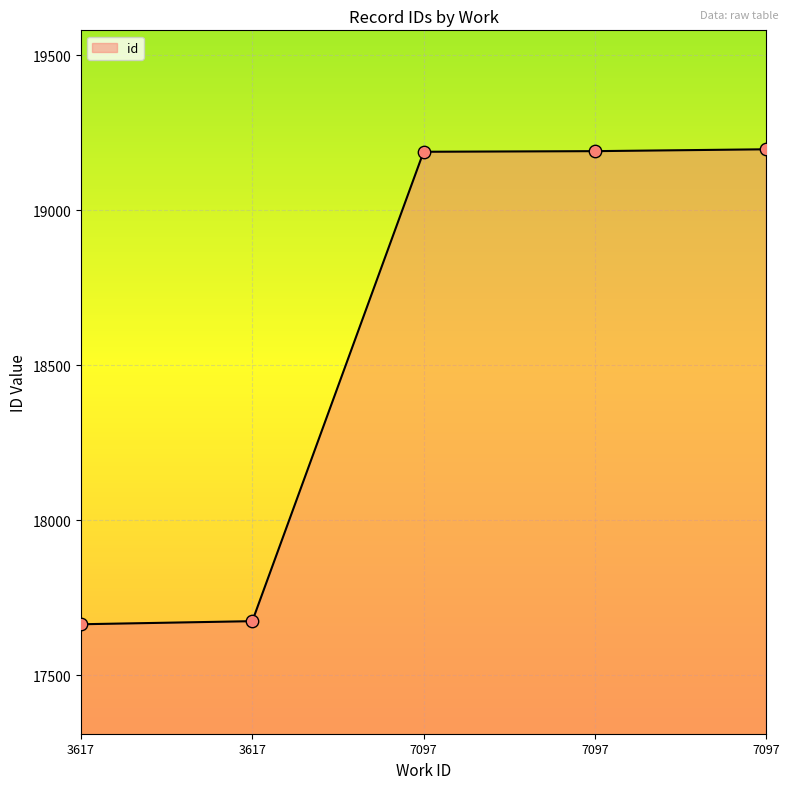

What is the change in value from 3617 to 3617?

+10